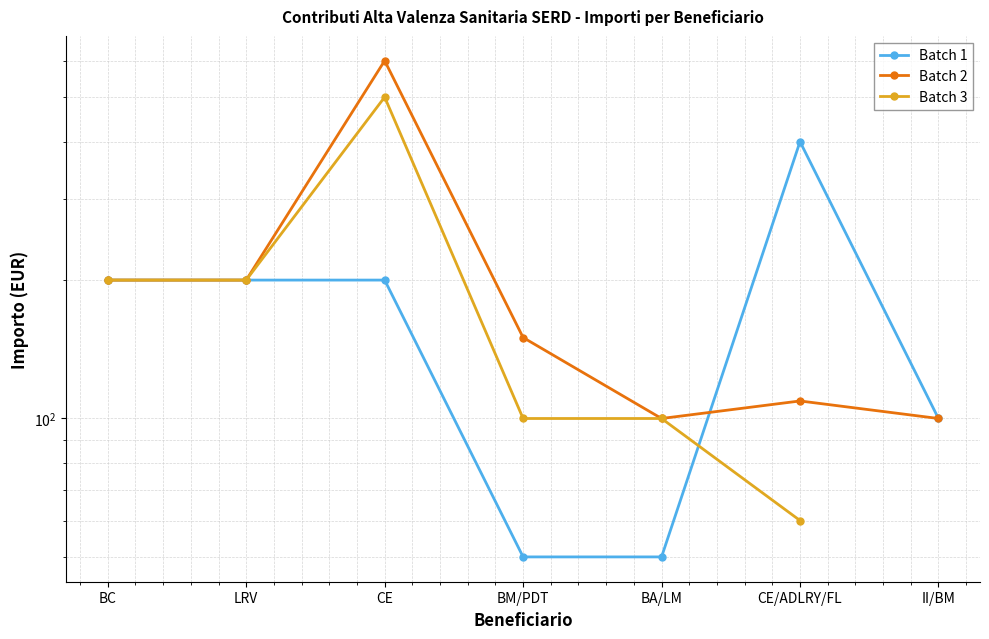

At which label is Batch 1 closest to 225?

BC